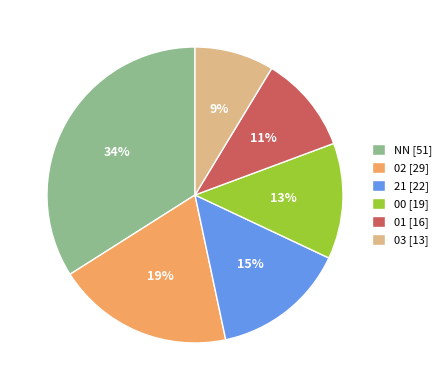

How many segments does this pie chart have?

6